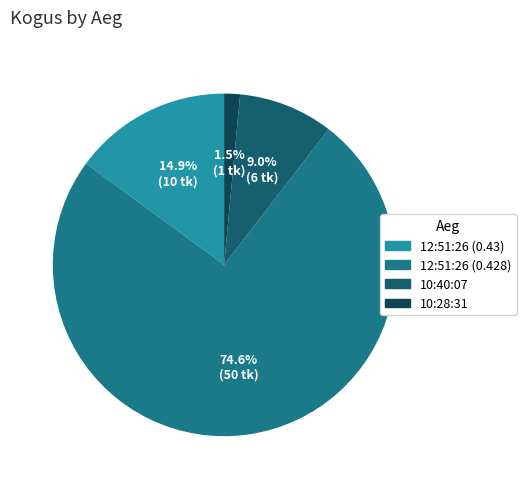

Combined, do 12:51:26 (0.428) and 12:51:26 (0.43) account for over 50%?

Yes